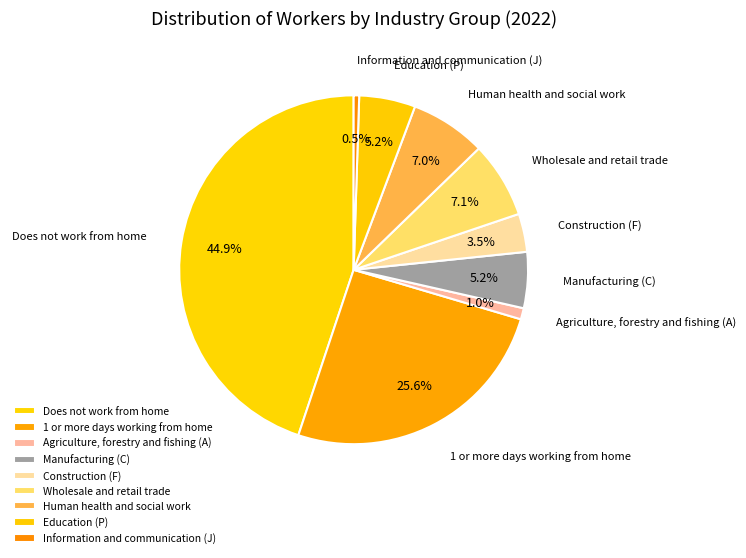

Rank the categories by value from highest to lowest.

Does not work from home, 1 or more days working from home, Wholesale and retail trade, Human health and social work, Education (P), Manufacturing (C), Construction (F), Agriculture, forestry and fishing (A), Information and communication (J)